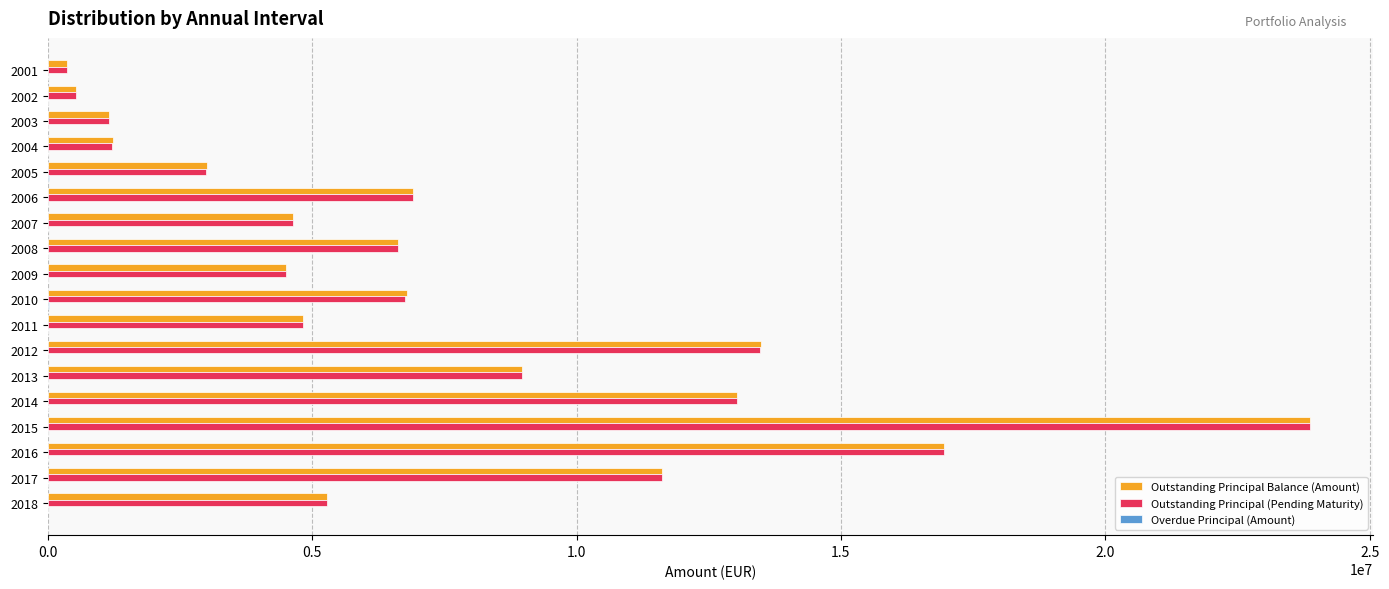

At which category is the sum across all series the highest?

2015